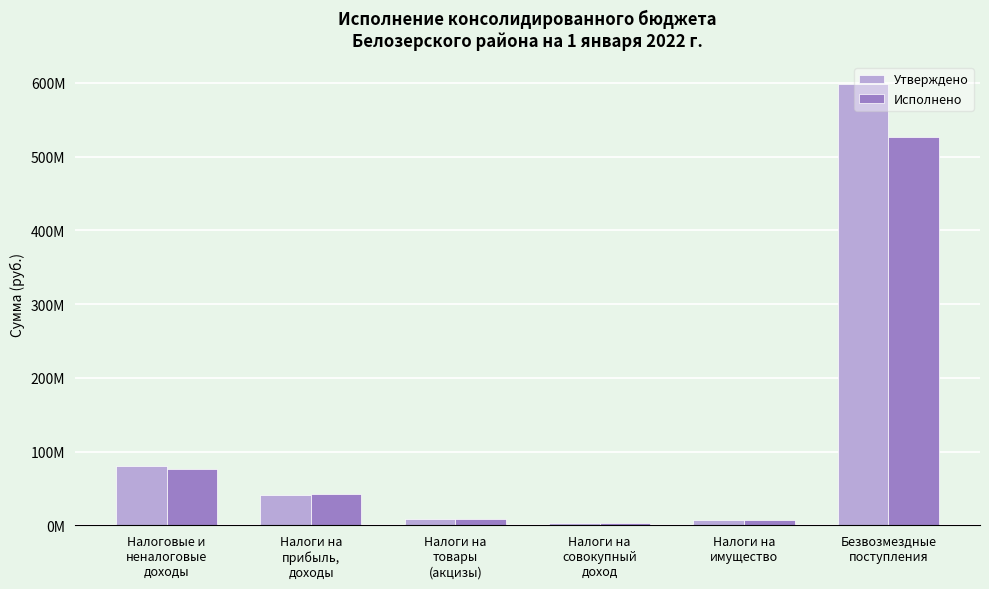

What are all the series names shown in the legend?

Утверждено, Исполнено